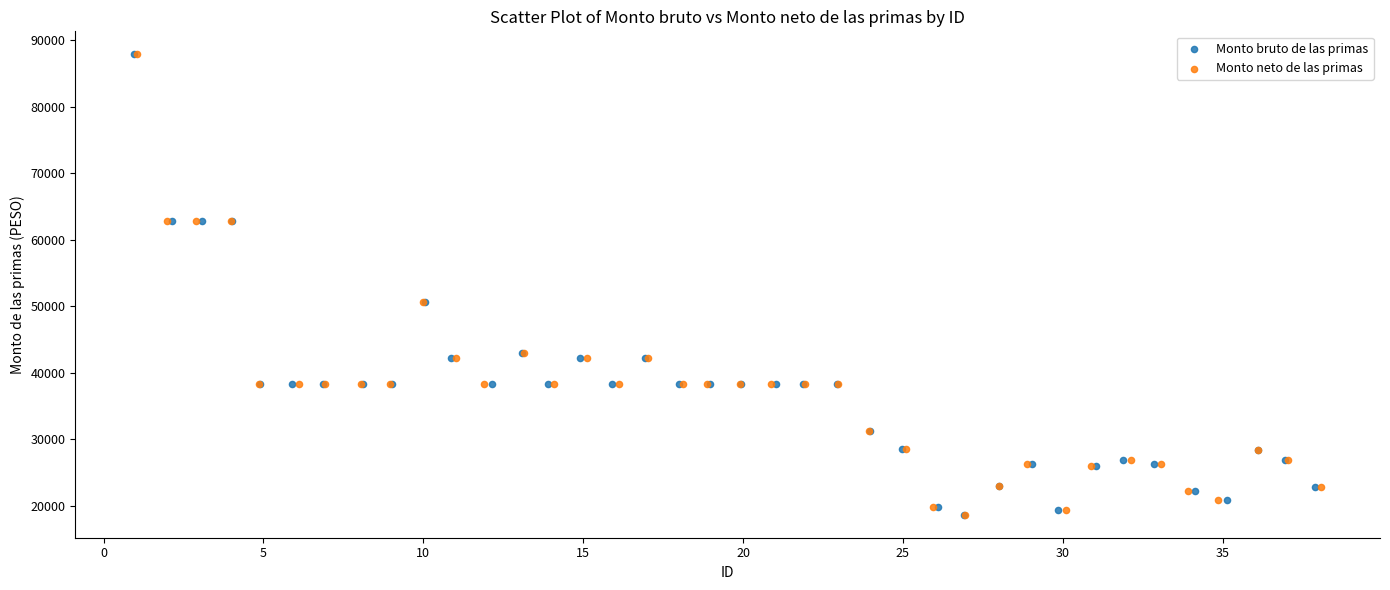

What are all the series names shown in the legend?

Monto bruto de las primas, Monto neto de las primas